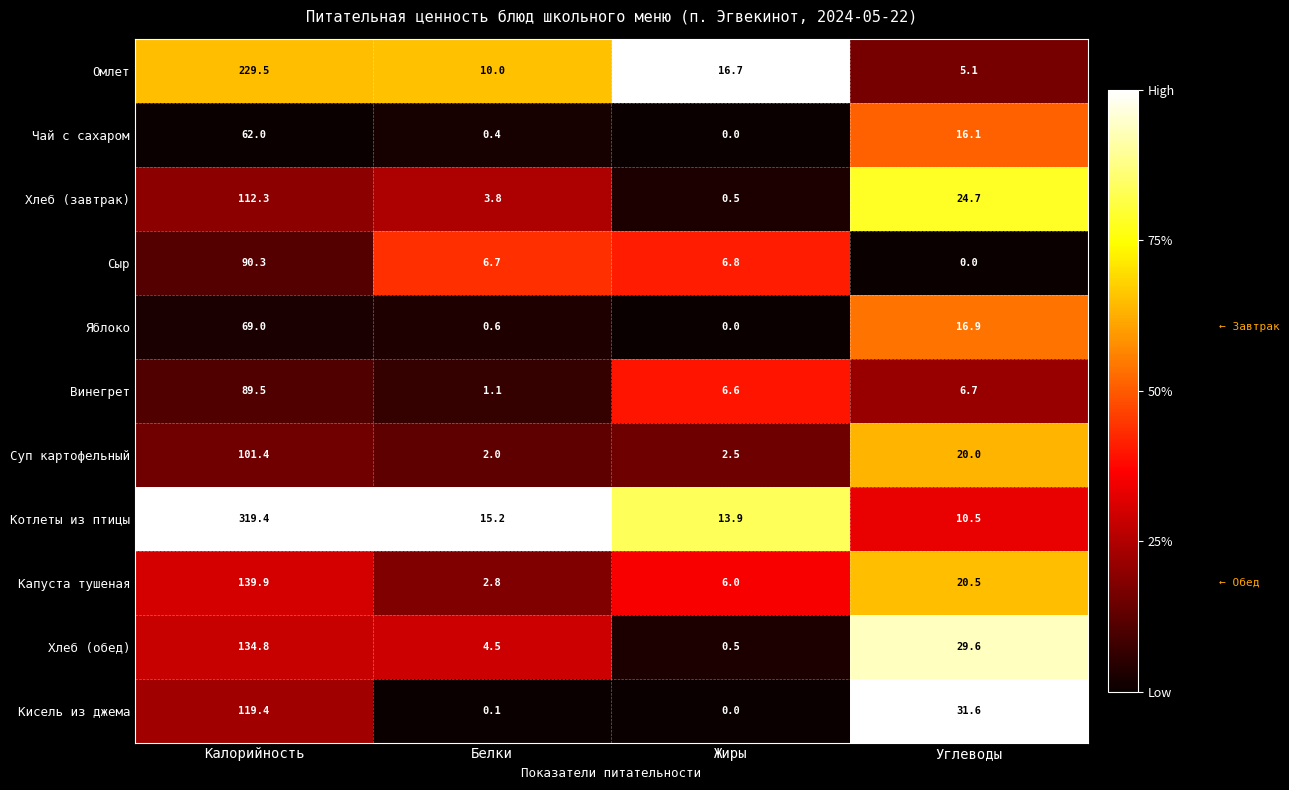

What is the average value of the Капуста тушеная series?

42.3